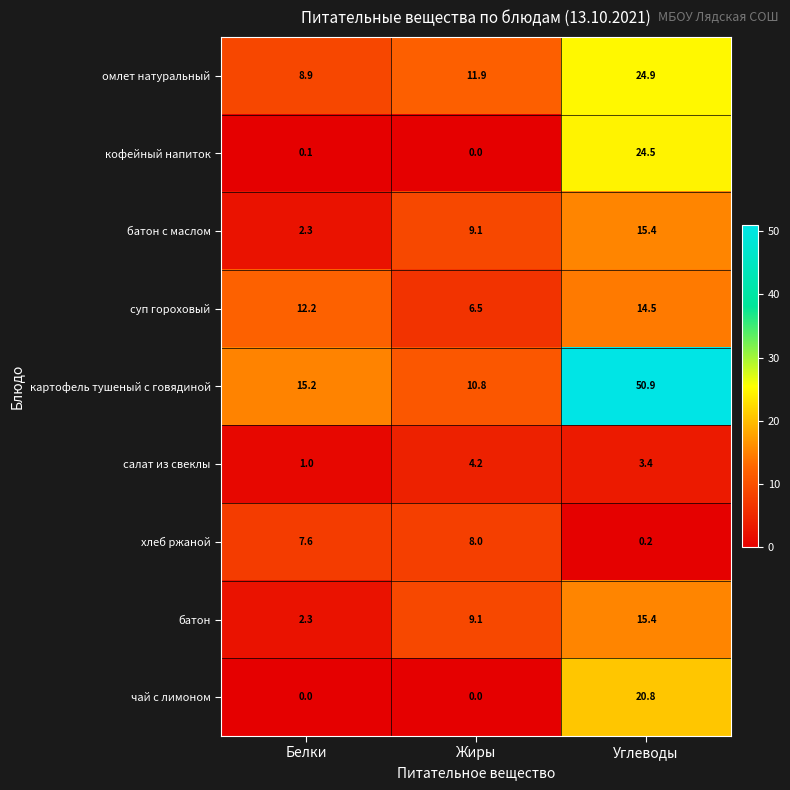

How many data points does each series have?

3